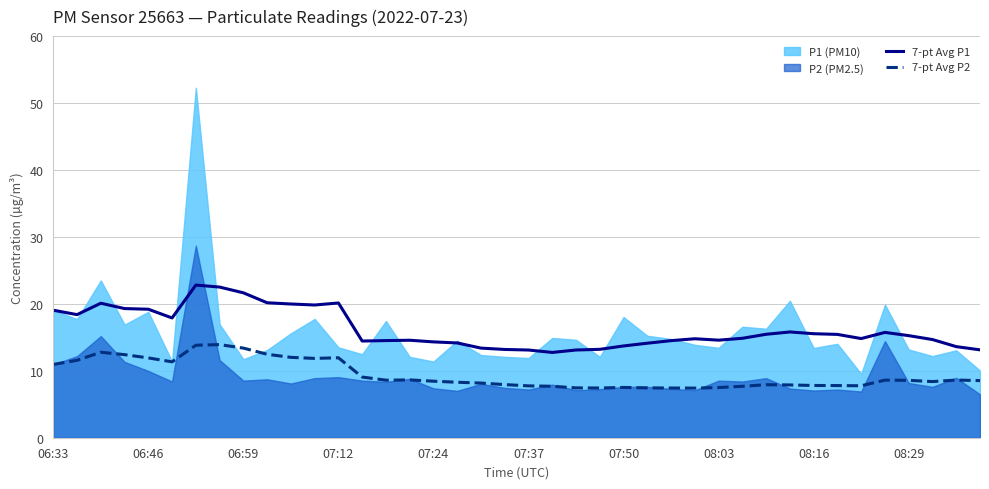

True or false: 7-pt Avg P1 and 7-pt Avg P2 intersect in this chart.

False